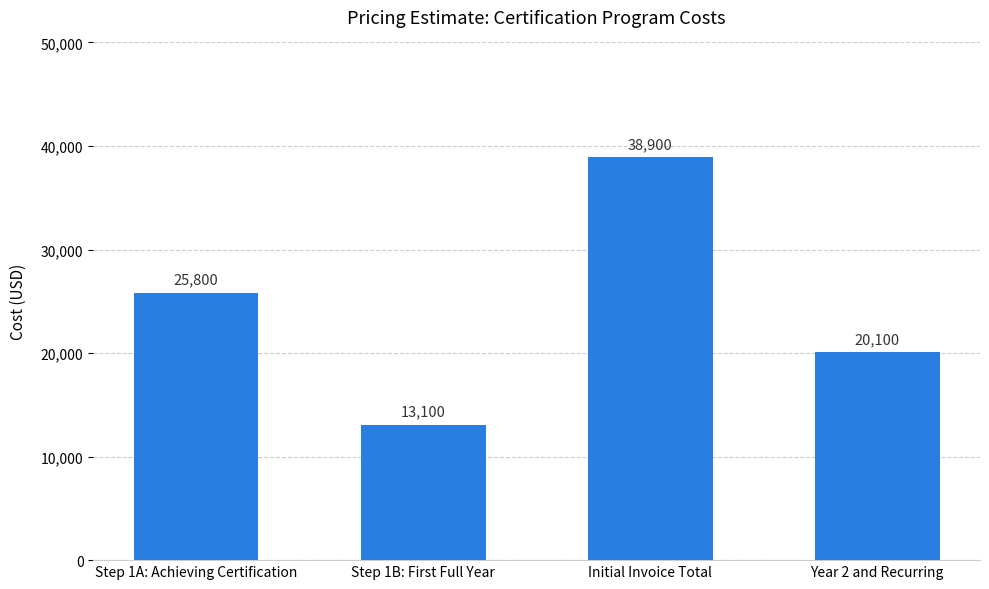

Is it true that the value at Year 2 and Recurring is 20100?

True